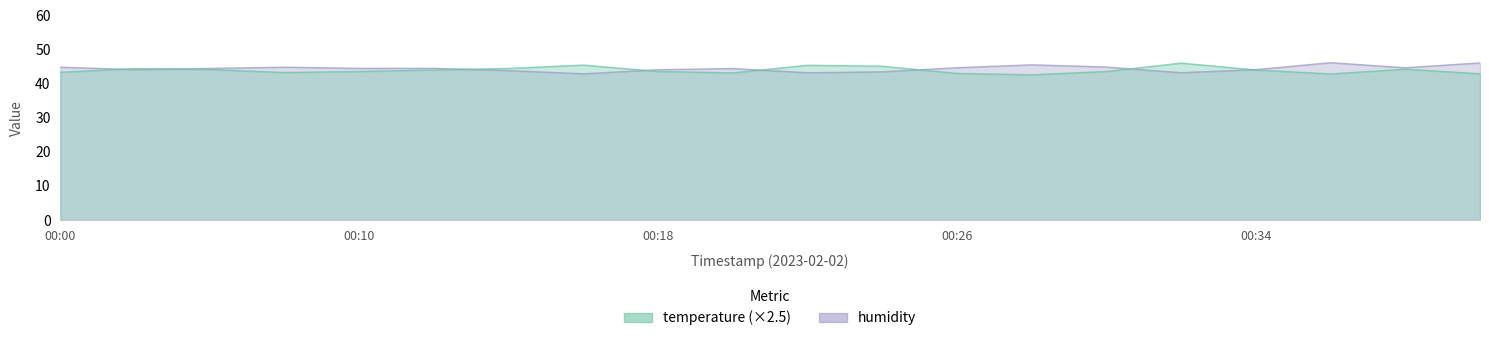

What is the spread (max minus min) of values at 00:19?

1.3